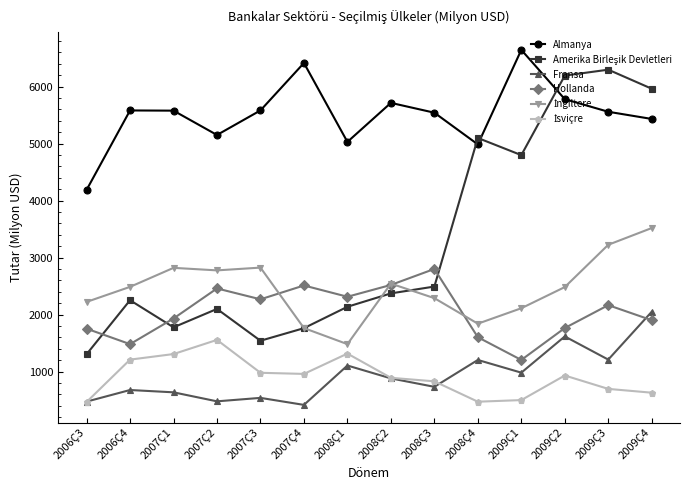

True or false: Hollanda has more than 0 interior local peaks.

True